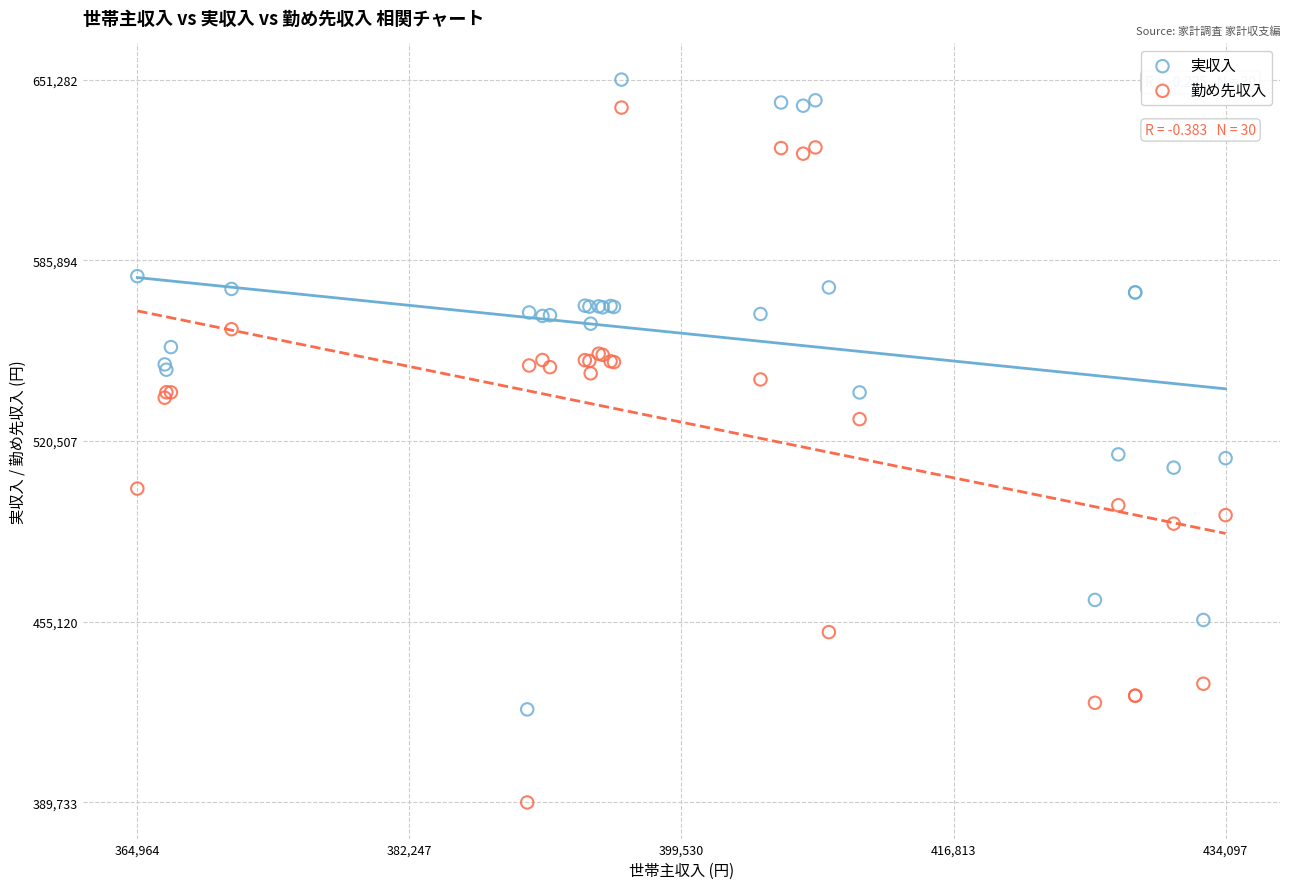

What is the X range (max minus min) for the scatter plot?

69133